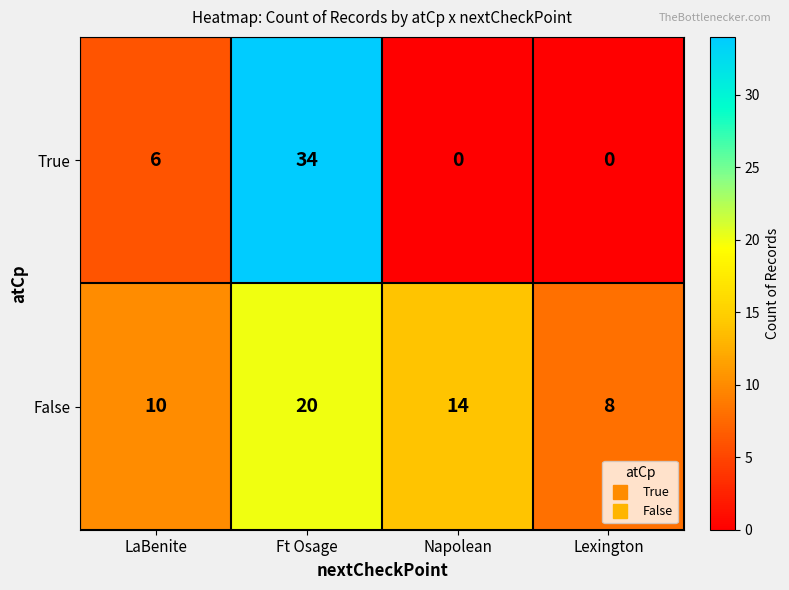

List the series in order of their overall mean, lowest first.

True, False